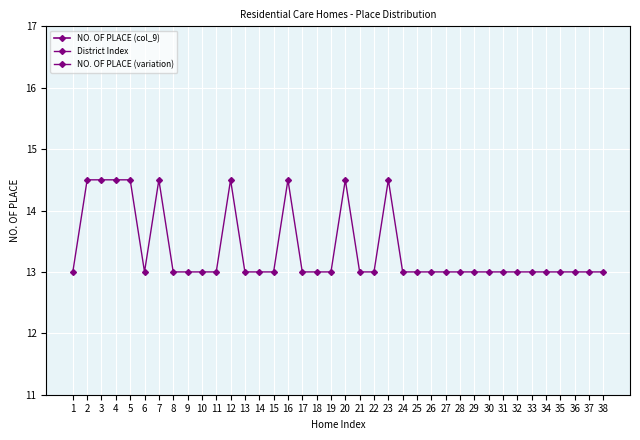

At which label is NO. OF PLACE (col_9) closest to 20?

32